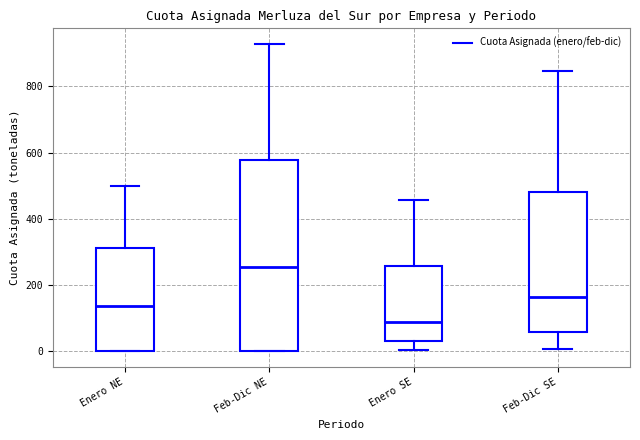

Reading left to right, transcribe this box plot: for each box, give where its median line is, the range the box spans, and where its two whiskers end, as read against the y-axis. The values are not printed on the chart, so give them approximately, as read against the axis.

Enero NE: median 140, box 0 to 320, whiskers 0 to 500
Feb-Dic NE: median 260, box 0 to 580, whiskers 0 to 920
Enero SE: median 80, box 40 to 260, whiskers 0 to 460
Feb-Dic SE: median 160, box 60 to 480, whiskers 0 to 840